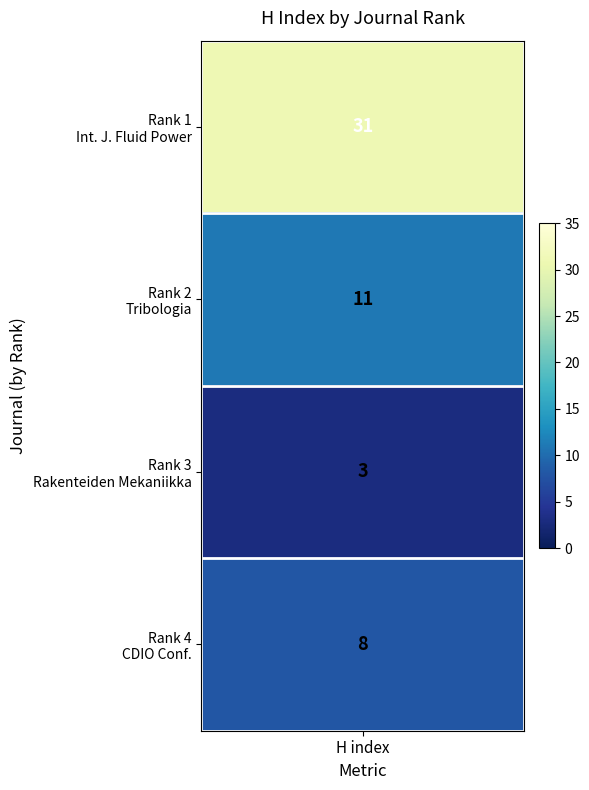

What is the sum of all values?

53